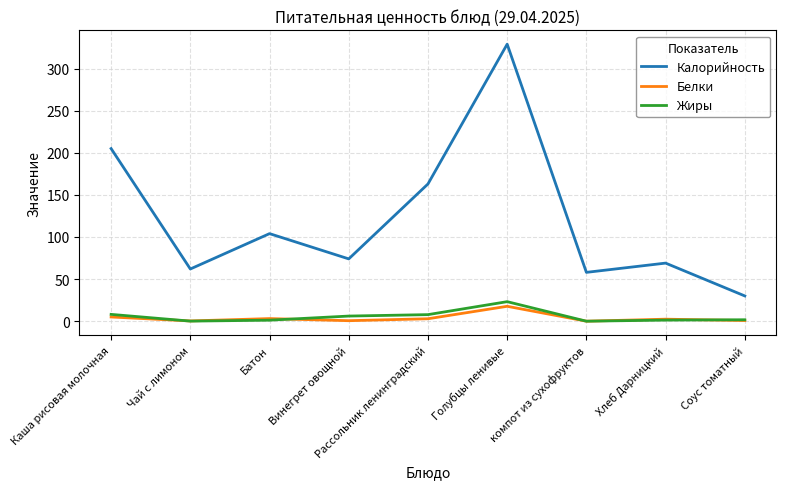

Which series has the largest total across all categories?

Калорийность